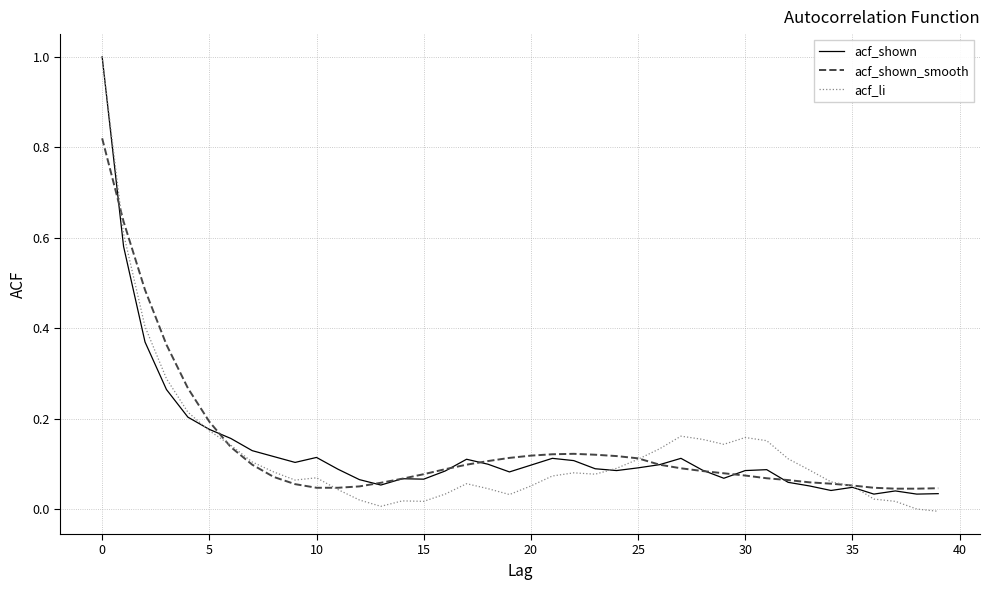

How many lines are shown in the chart?

3